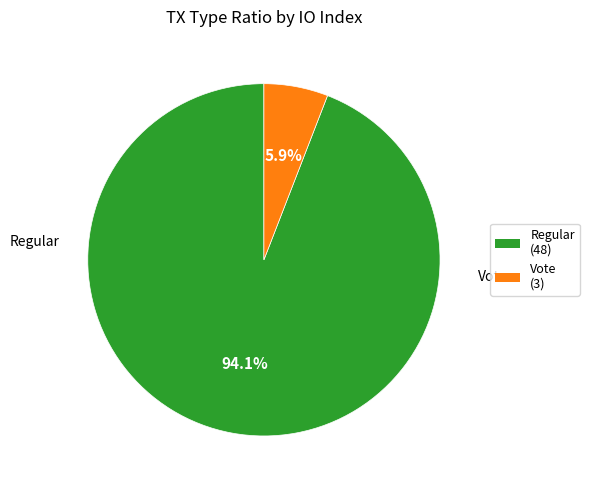

To the nearest percent, what is the difference between the Vote and Regular slice percentages?

88%